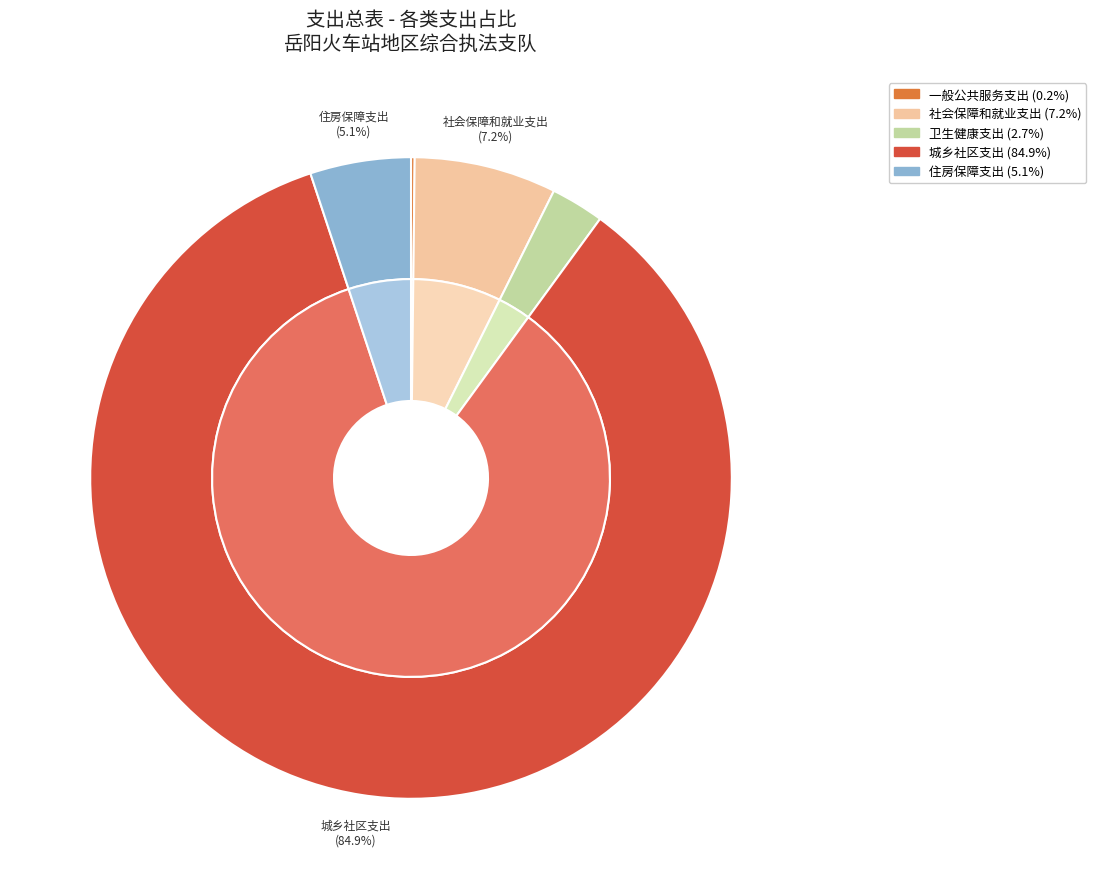

Does 社会保障和就业支出 represent more than half of the total?

No